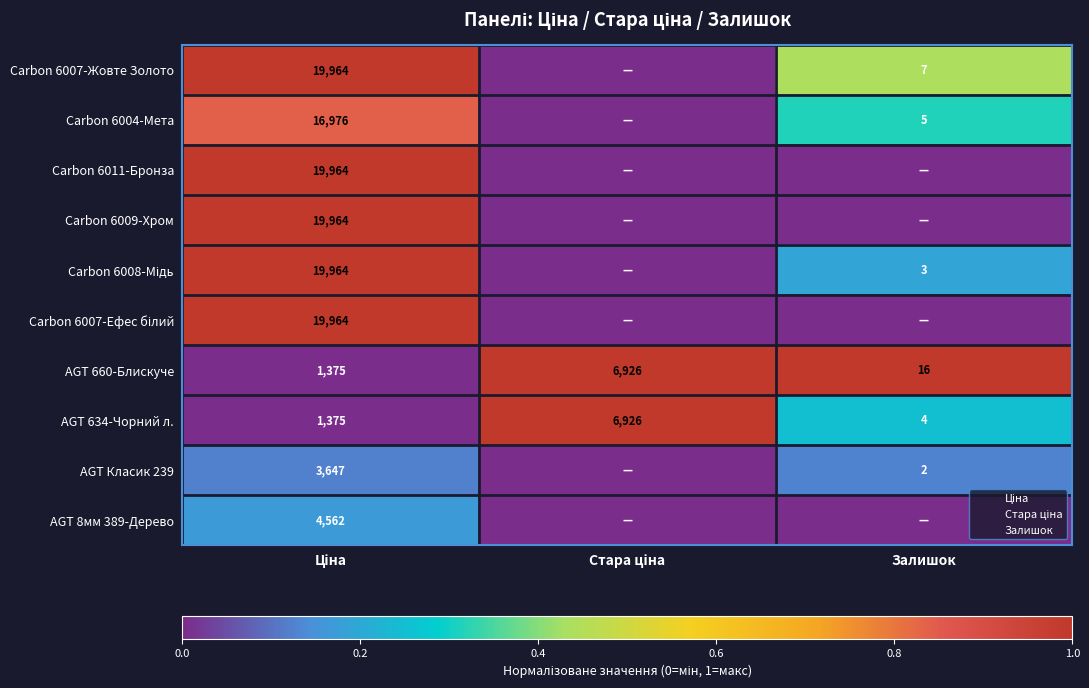

At Залишок, list the series in order from largest to smallest.

AGT 660-Блискуче, Carbon 6007-Жовте Золото, Carbon 6004-Мета, AGT 634-Чорний л., Carbon 6008-Мідь, AGT Класик 239, Carbon 6011-Бронза, Carbon 6009-Хром, Carbon 6007-Ефес білий, AGT 8мм 389-Дерево